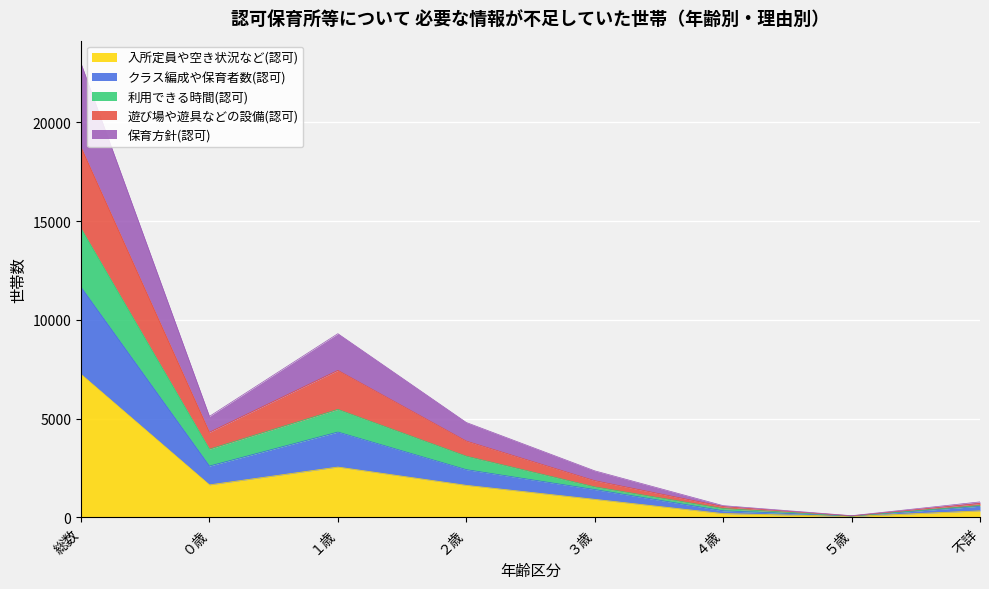

What is the total value across all series at 総数?

22993